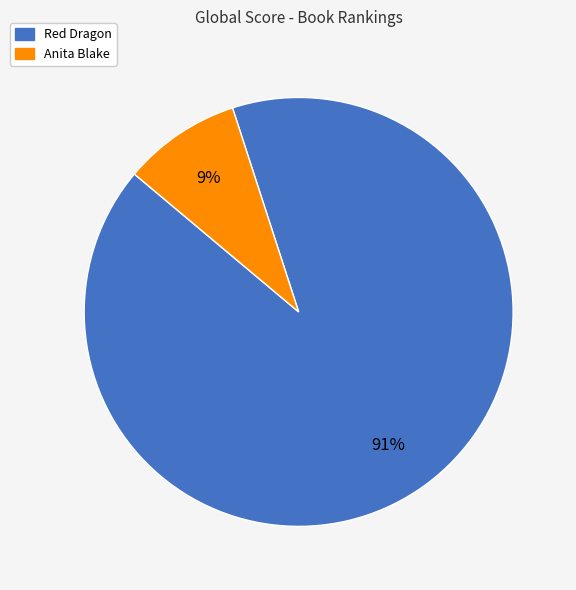

To the nearest percent, what portion does Red Dragon represent?

91%